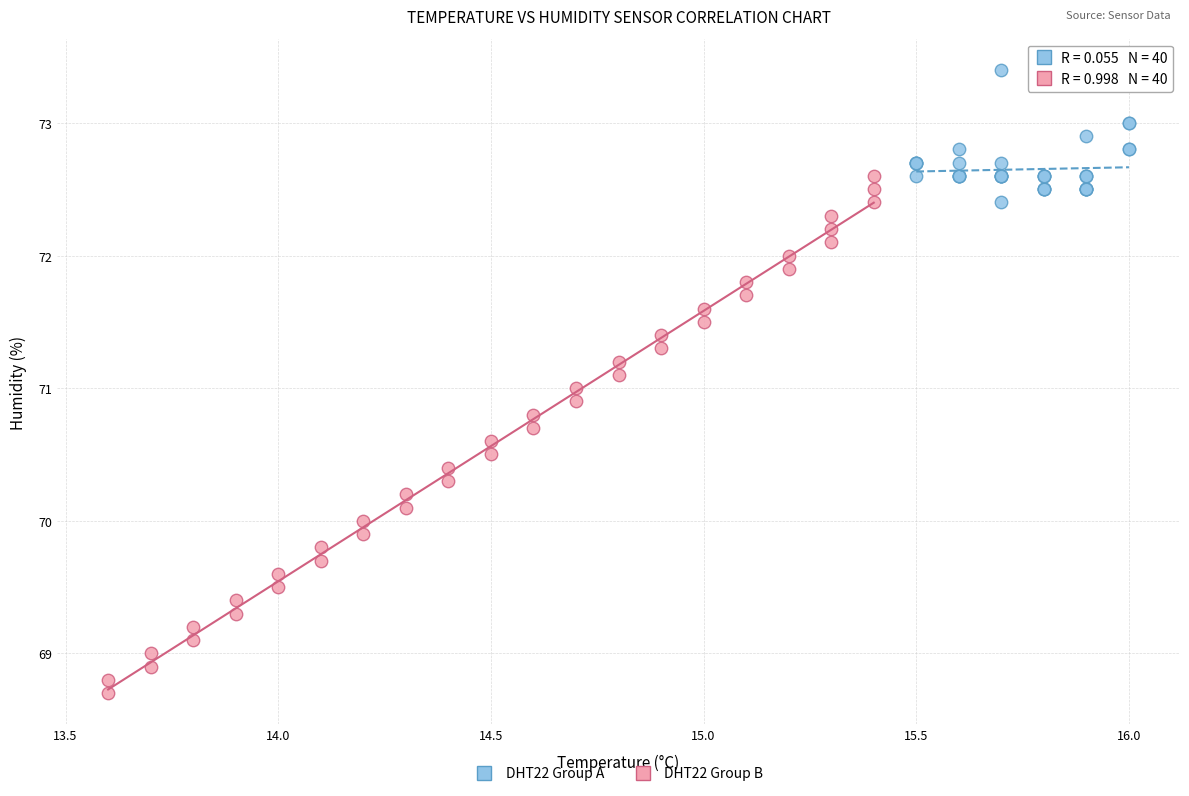

Which series has the widest spread of Y values?

DHT22 Group B